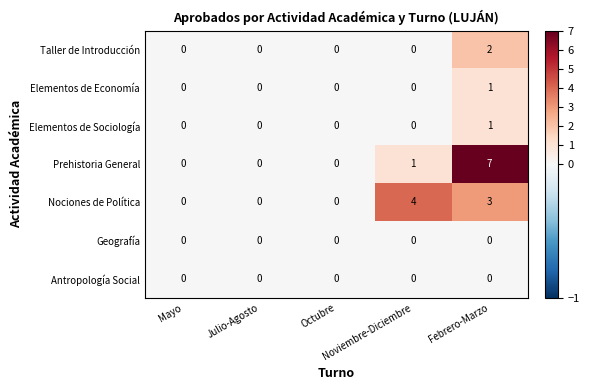

Which series has the largest range (max minus min)?

Prehistoria General